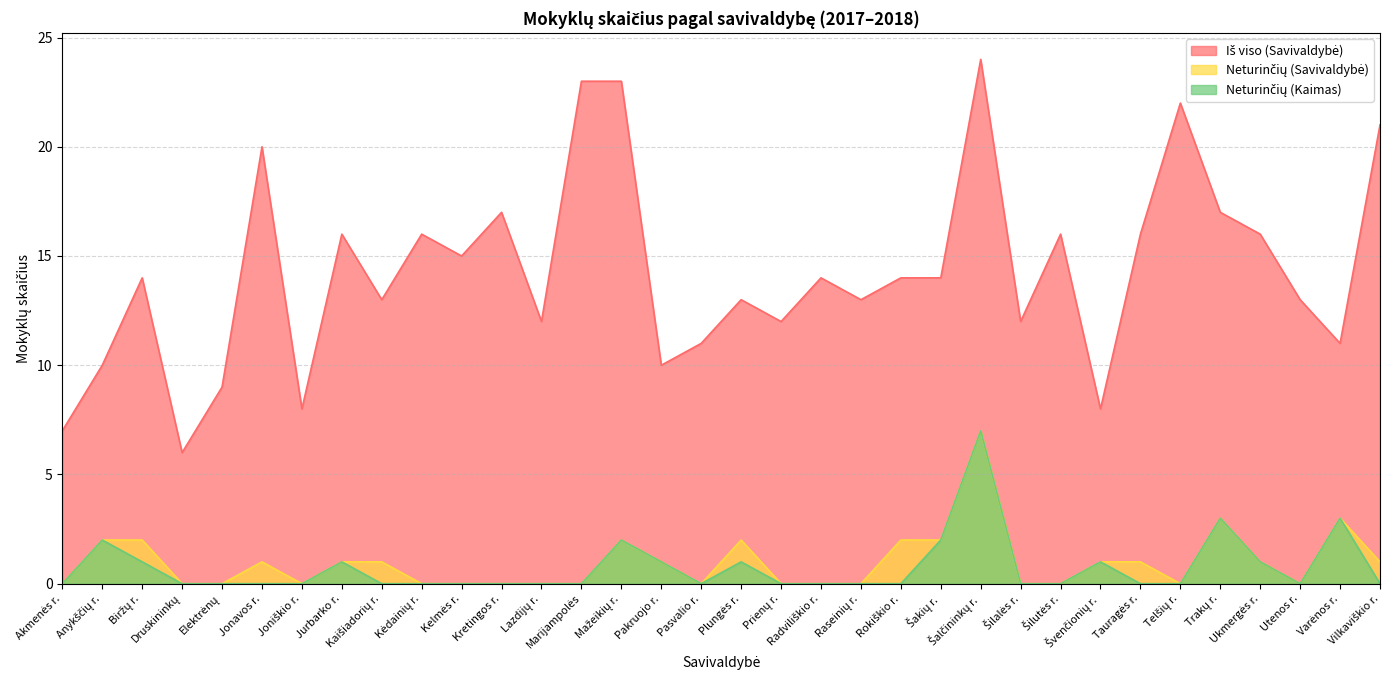

What are all the series names shown in the legend?

Iš viso (Savivaldybė), Neturinčių (Savivaldybė), Neturinčių (Kaimas)